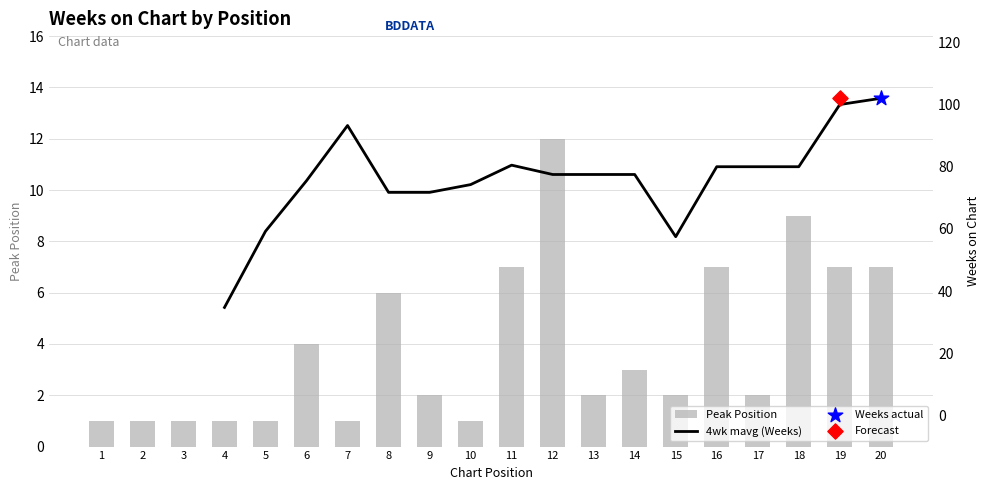

Which series has the largest total across all categories?

Peak Position